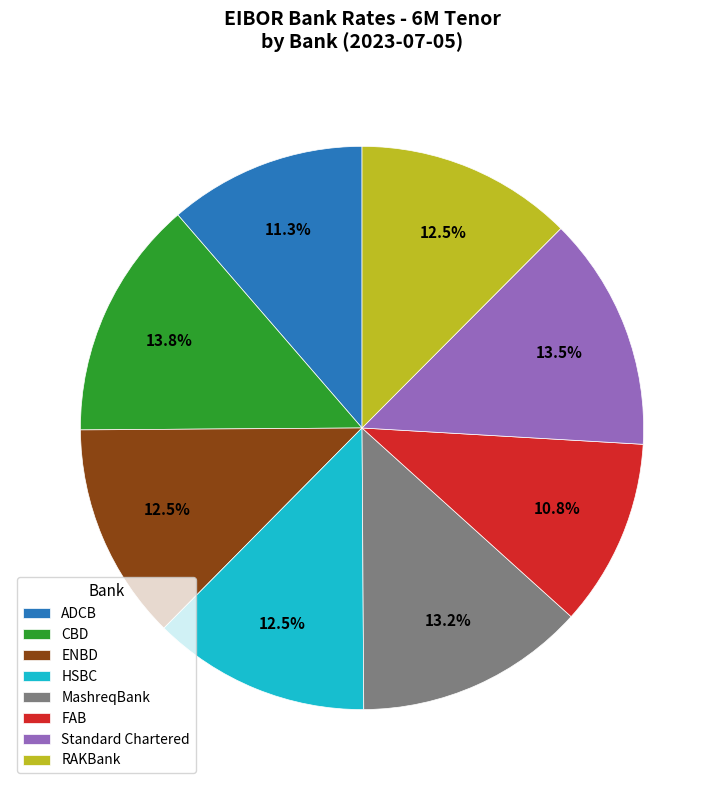

Is HSBC the majority of the pie?

No